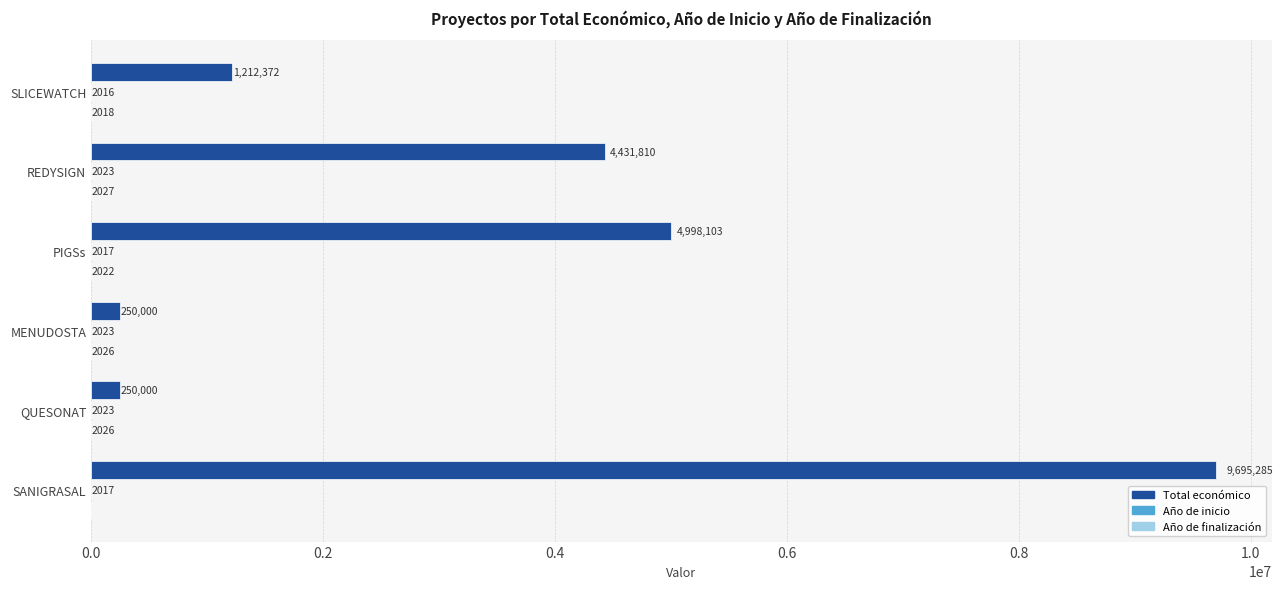

Which category has the highest value across all series?

SANIGRASAL